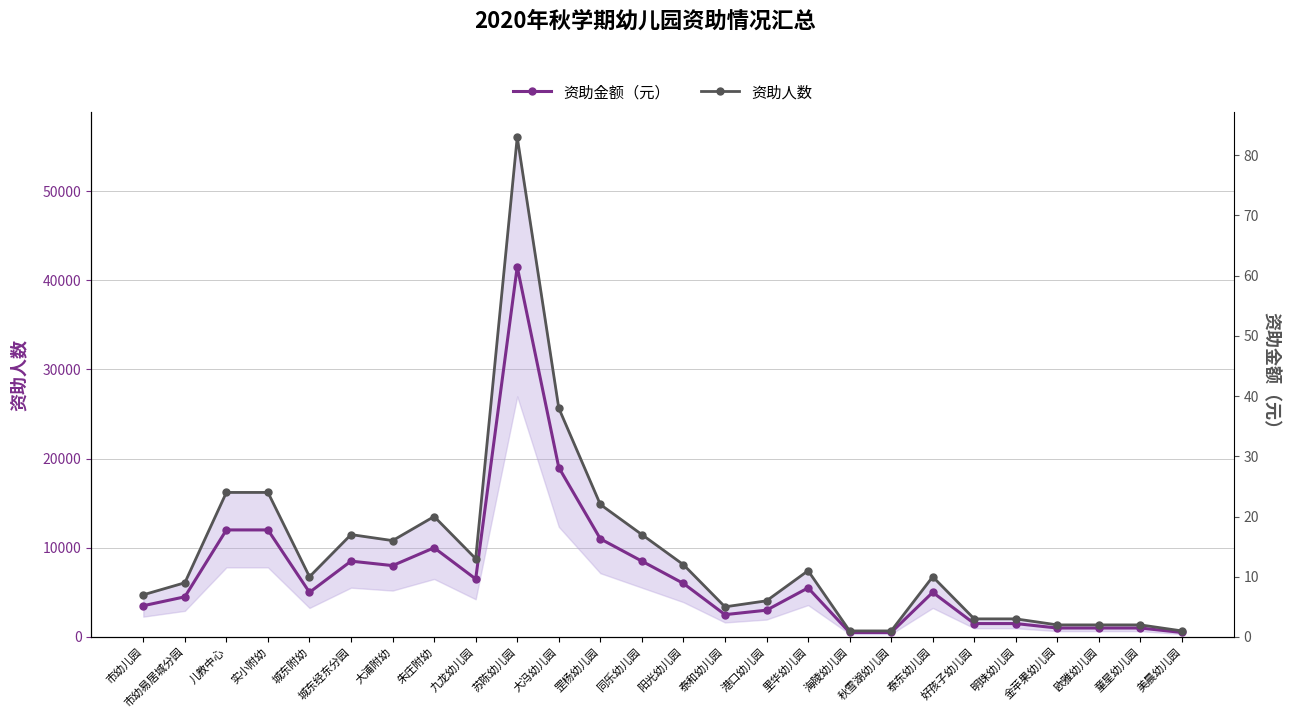

What are all the series names shown in the legend?

资助金额（元）, 资助人数